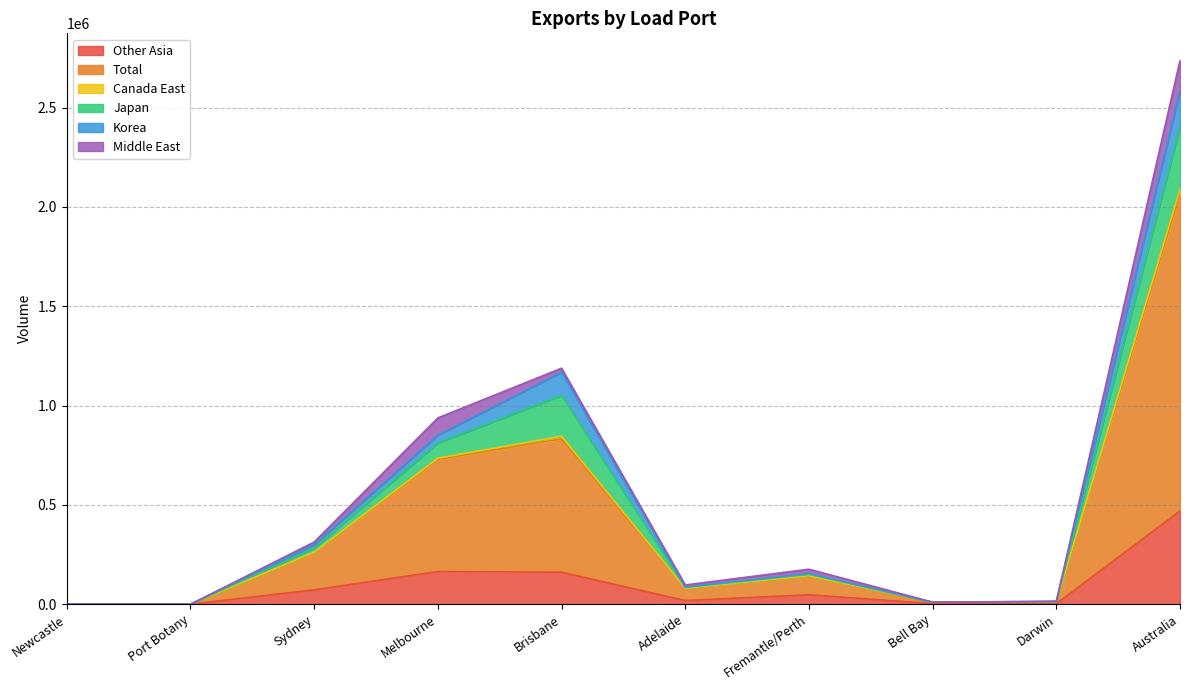

Is it true that Other Asia equals -274434 at Newcastle?

False